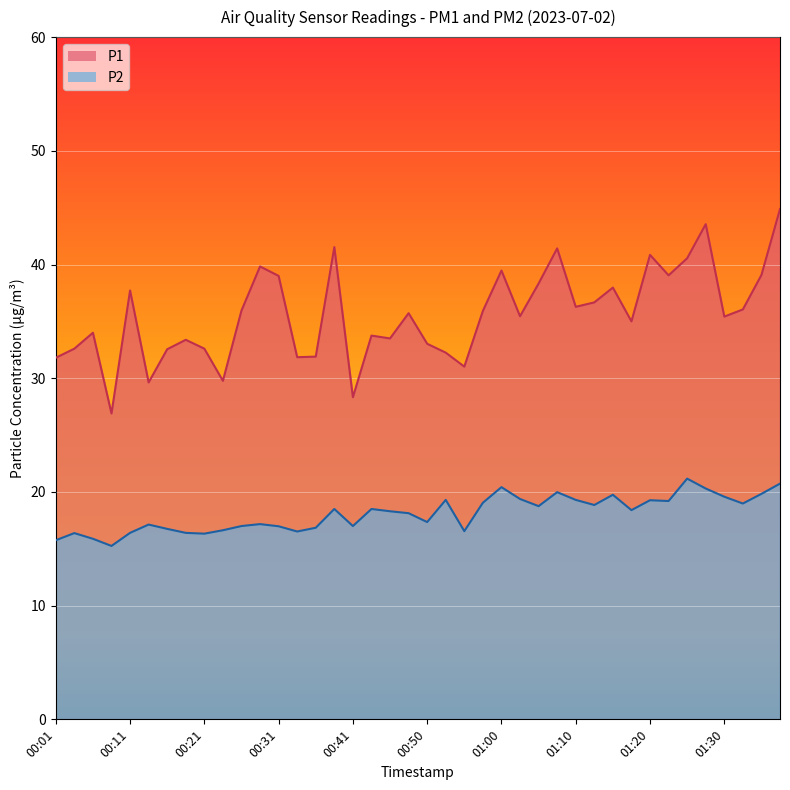

What are all the series names shown in the legend?

P1, P2